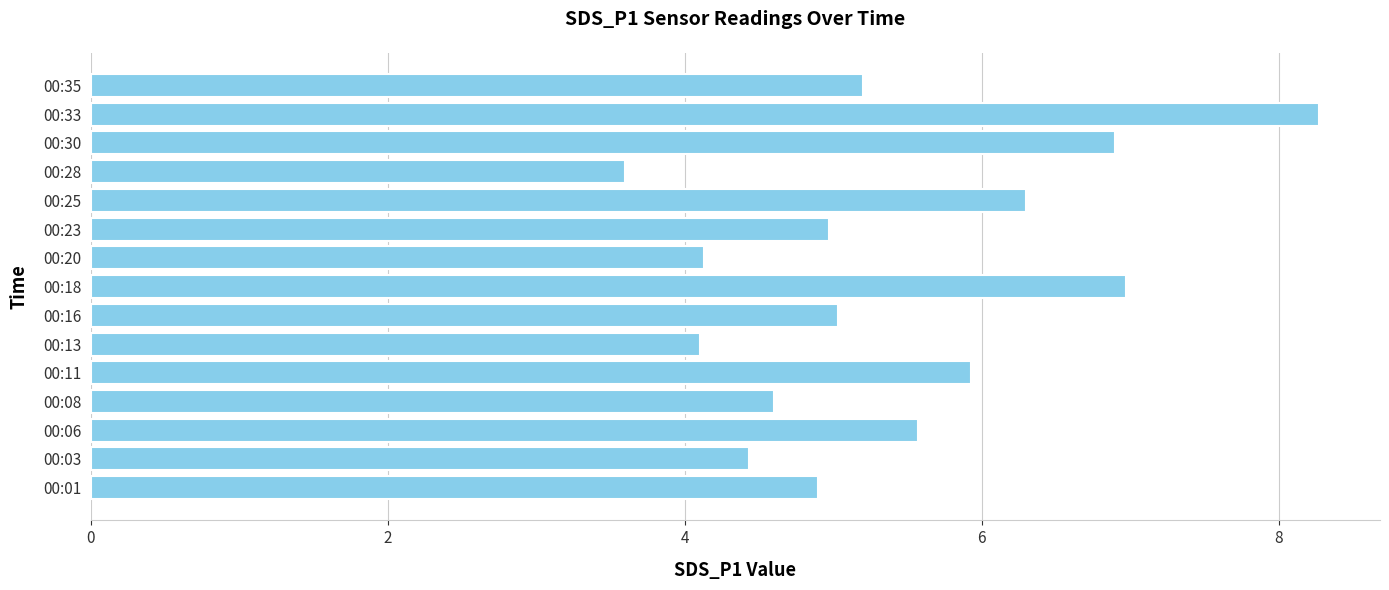

Is it true that the value at 00:11 is 2.2?

False